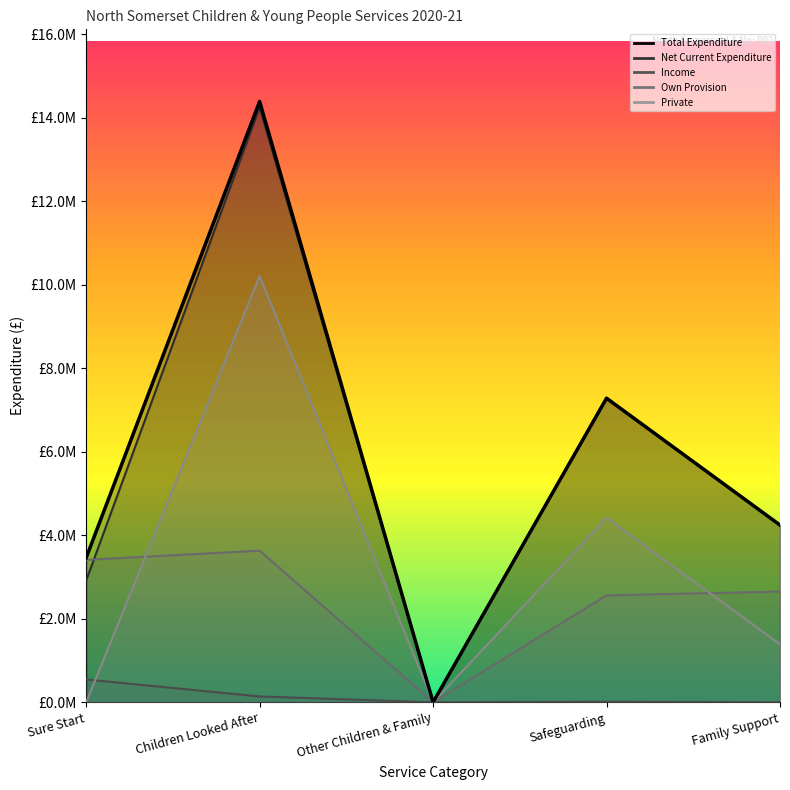

Which category has the lowest value in the Total Expenditure series?

Other Children & Family